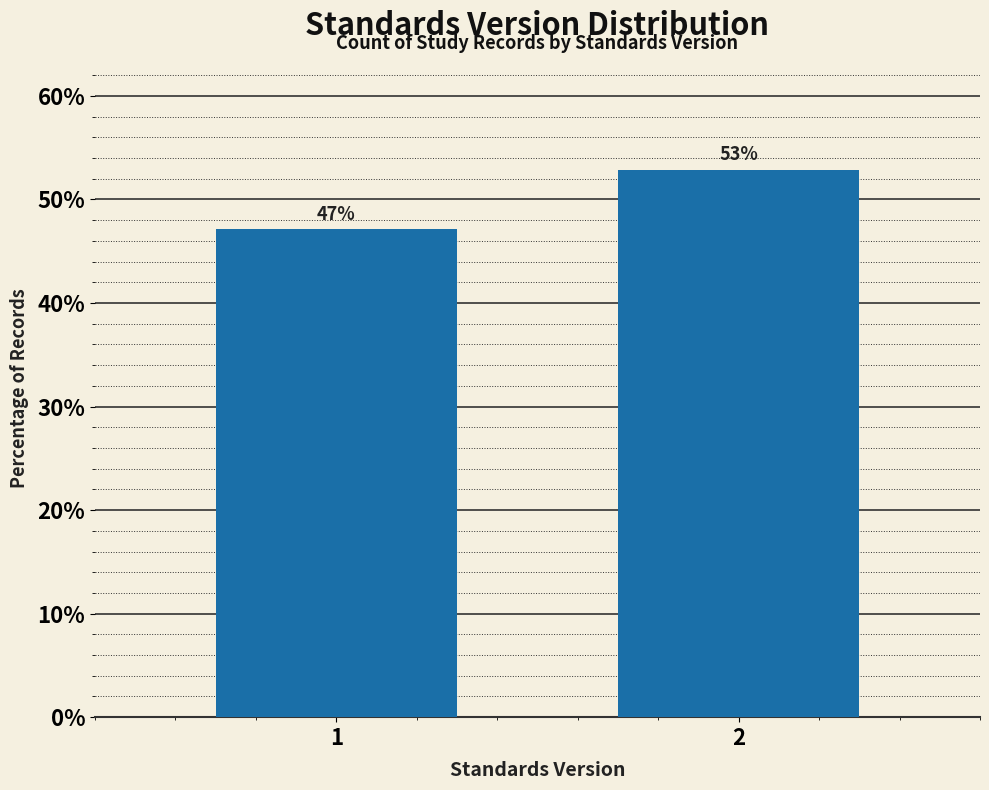

Read the value at 2.

52.9